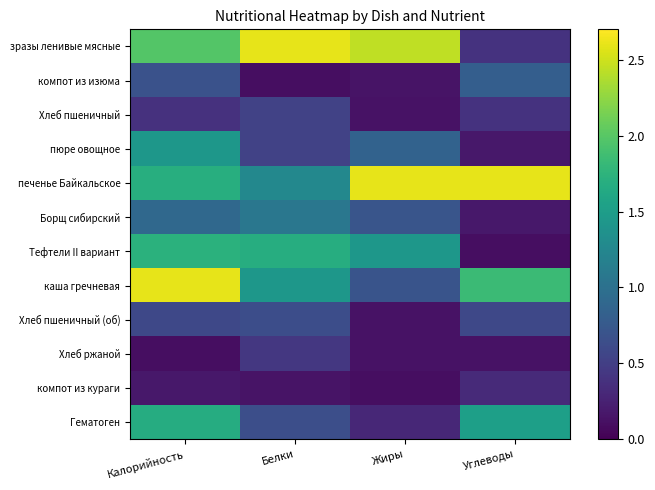

Between Калорийность and Углеводы, which is larger?

Калорийность